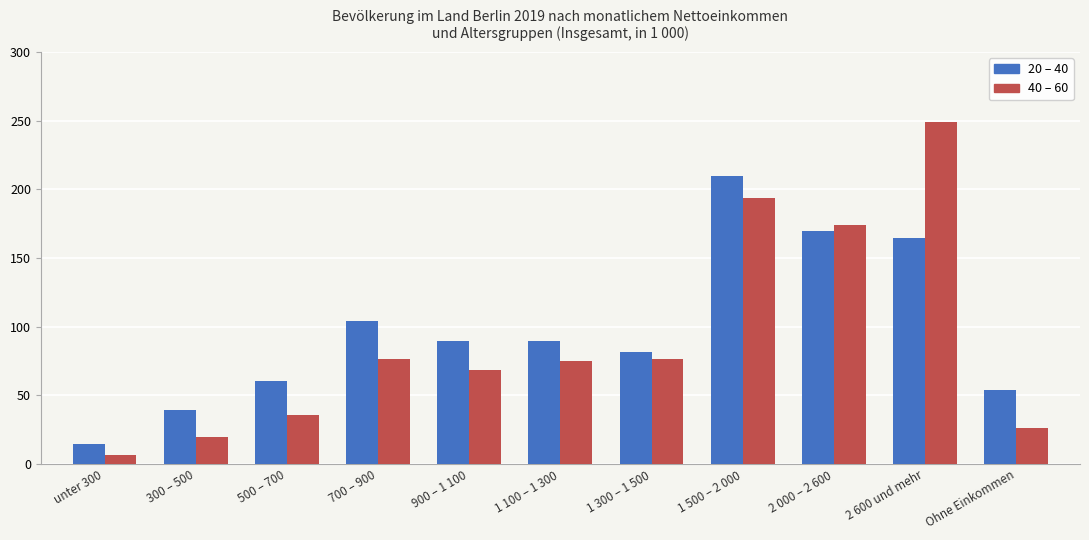

Is it true that 40 – 60 equals 4.6 at 300 – 500?

False